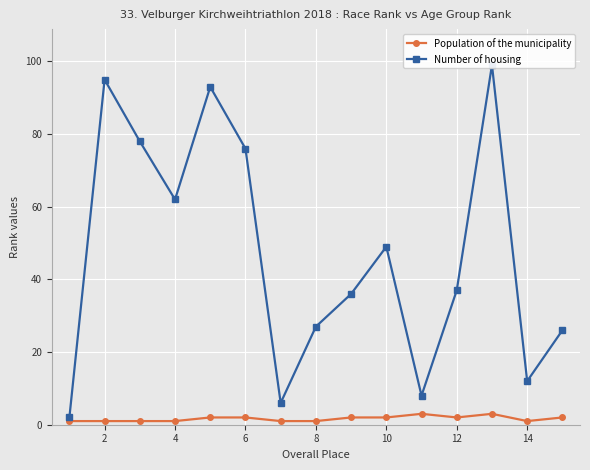

True or false: Population of the municipality and Number of housing intersect in this chart.

False